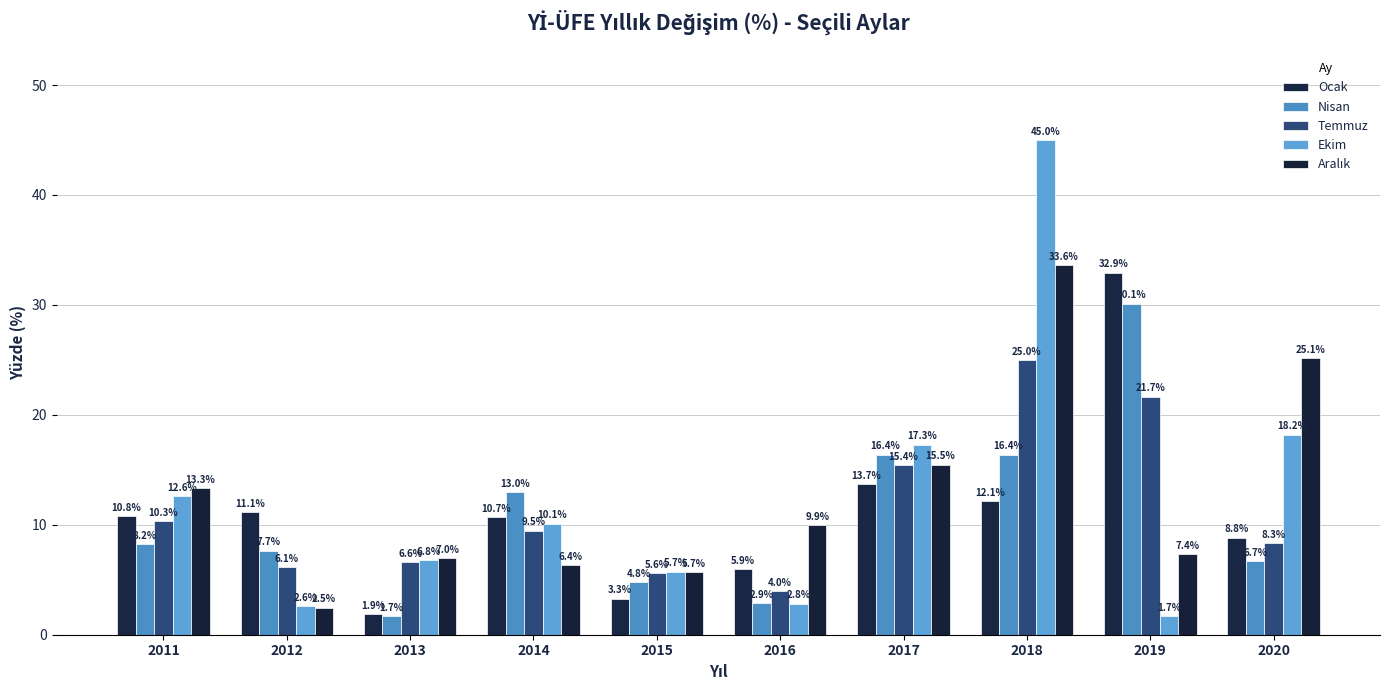

Rank the series at 2020 from highest to lowest value.

Aralık, Ekim, Ocak, Temmuz, Nisan